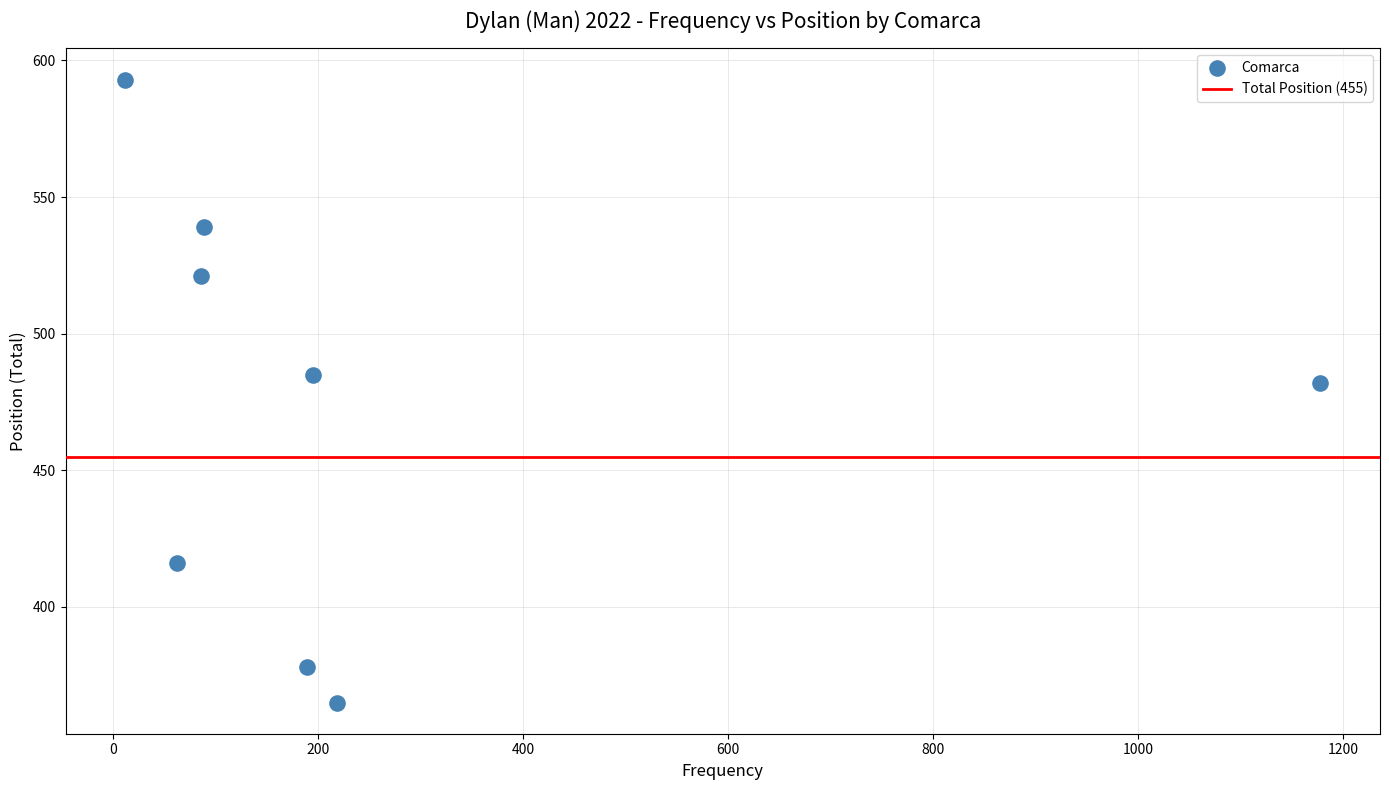

What is the range of X values (max minus min)?

1166